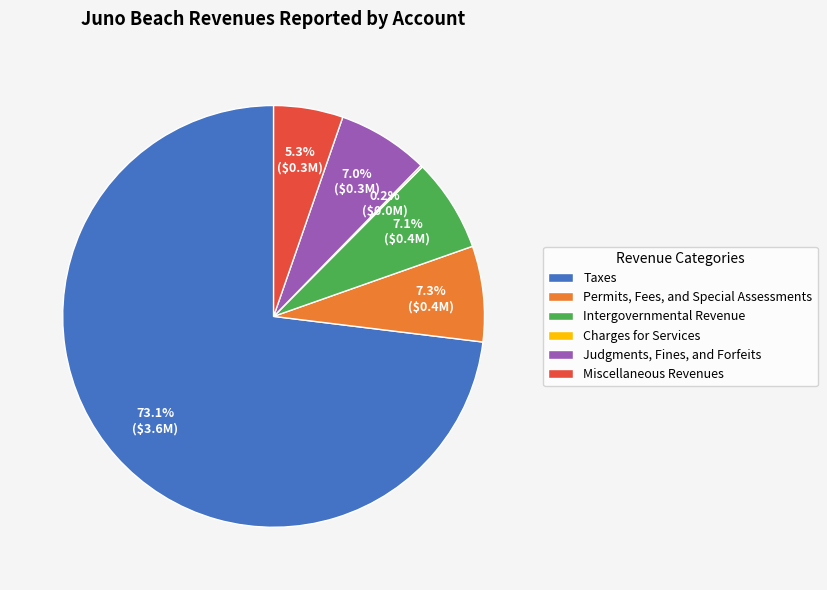

Is the sum of Judgments, Fines, and Forfeits and Permits, Fees, and Special Assessments greater than half?

No